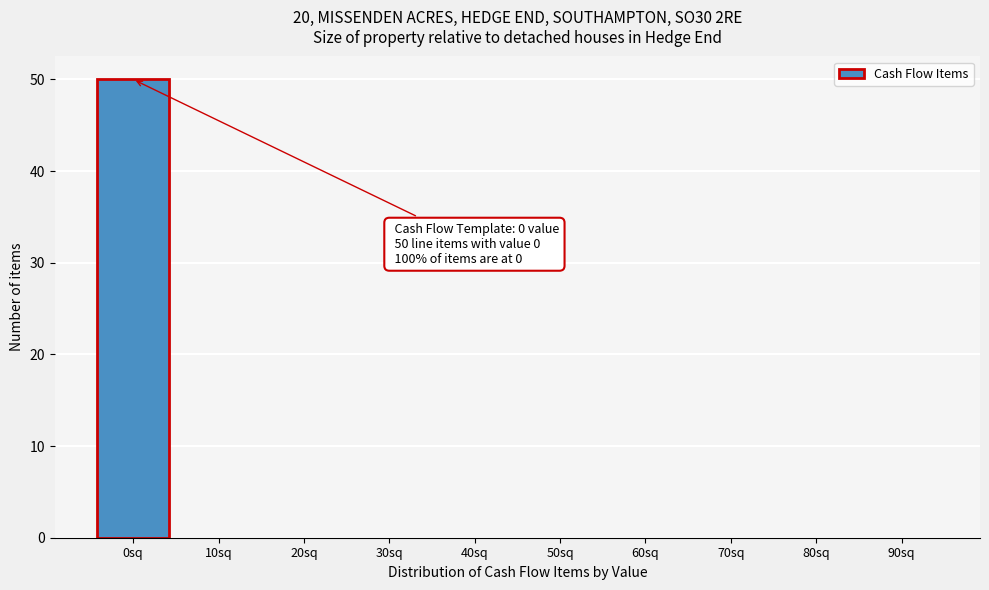

Reading left to right, list all the values displayed in this chart.

0sq=50	10sq=0	20sq=0	30sq=0	40sq=0	50sq=0	60sq=0	70sq=0	80sq=0	90sq=0